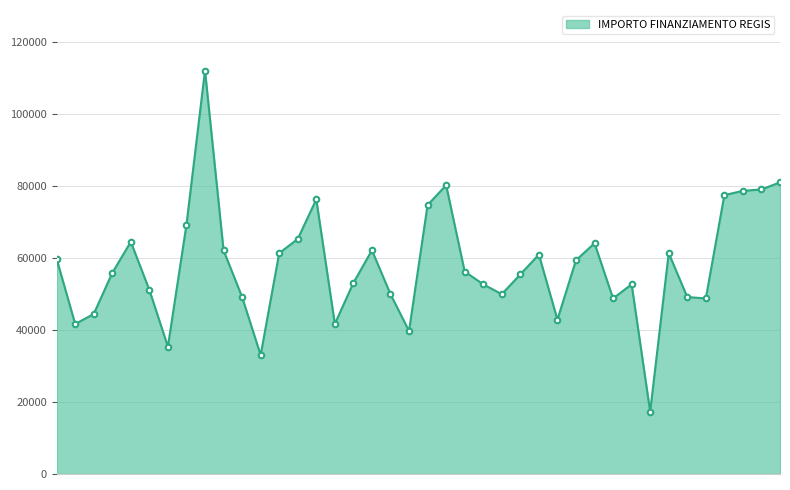

What is the value of the 32nd point from the left?

52635.7